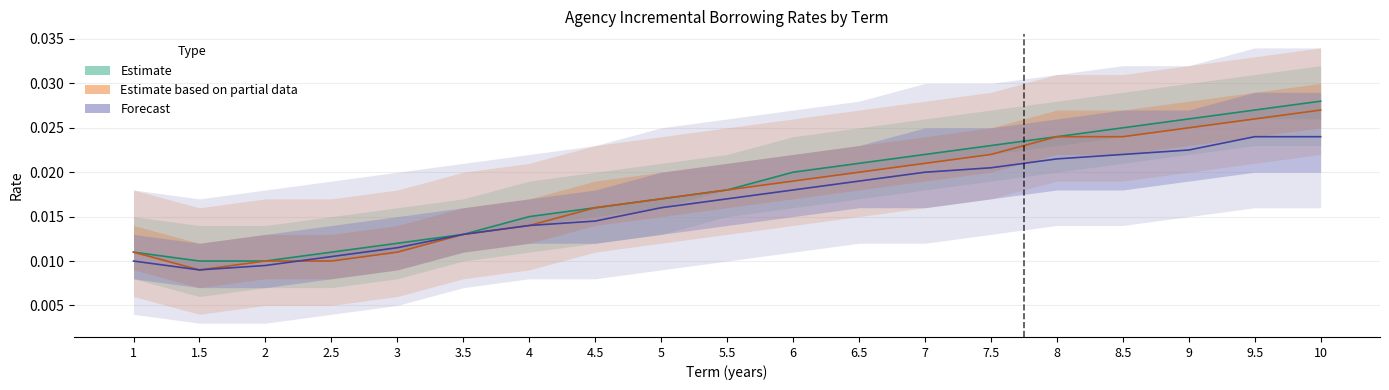

True or false: Estimate based on partial data and Estimate cross at least once.

False